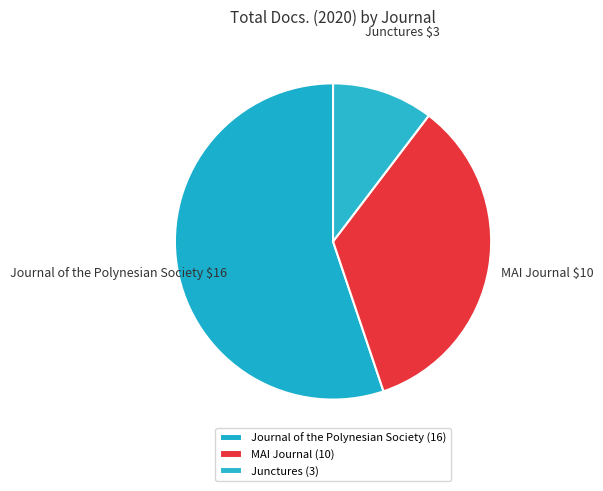

Is the sum of Junctures and MAI Journal greater than half?

No